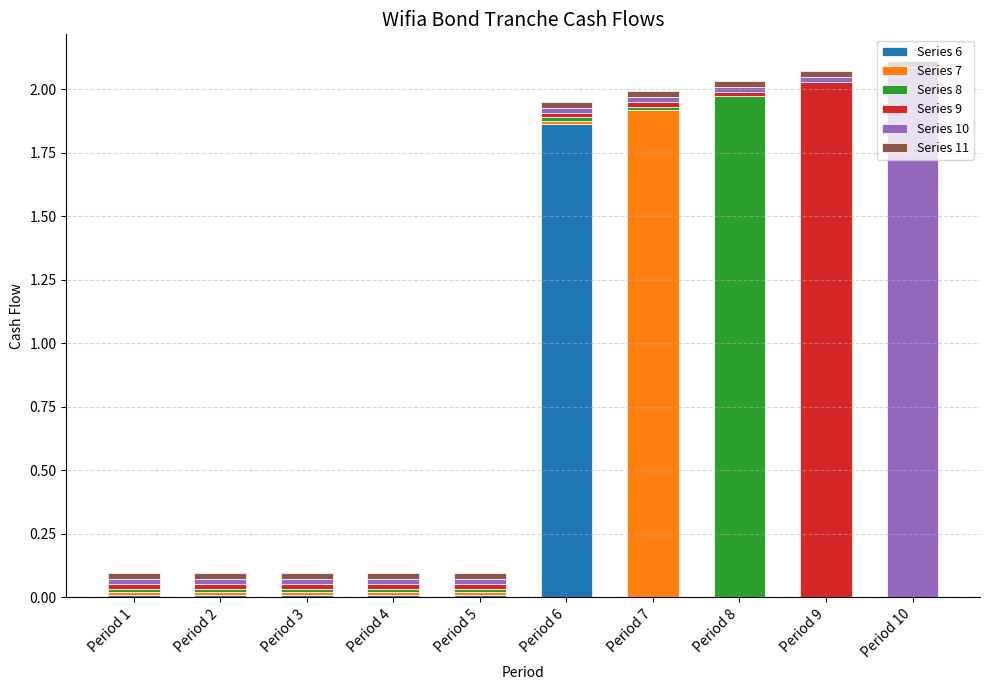

The Series 6 series shows 0.8 at Period 7. True or false?

False